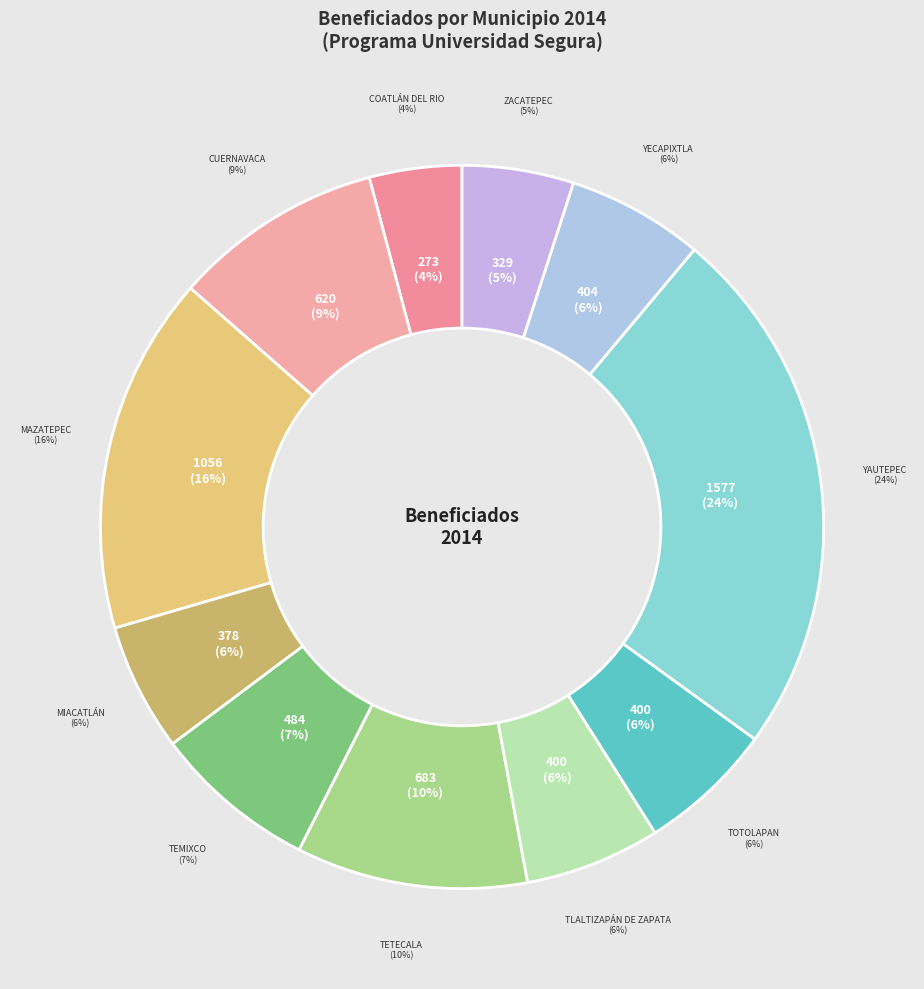

The Yautepec slice represents 24% of the pie. True or false?

True